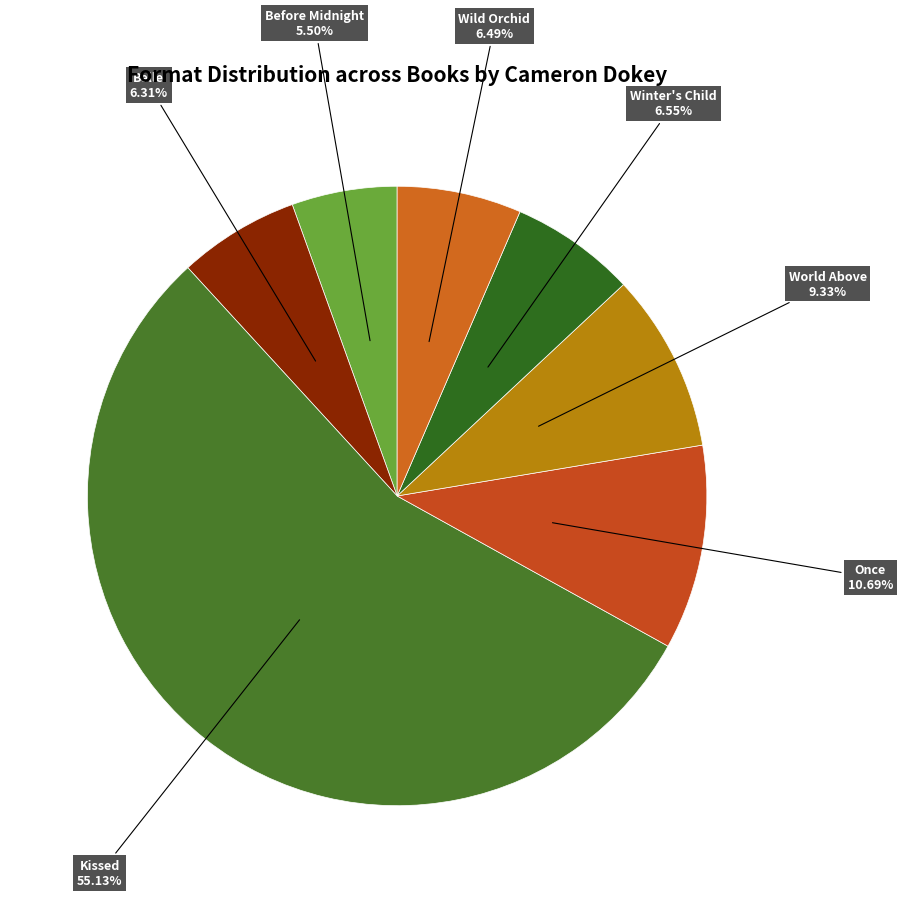

To the nearest percent, what percentage of the pie is Belle?

6%